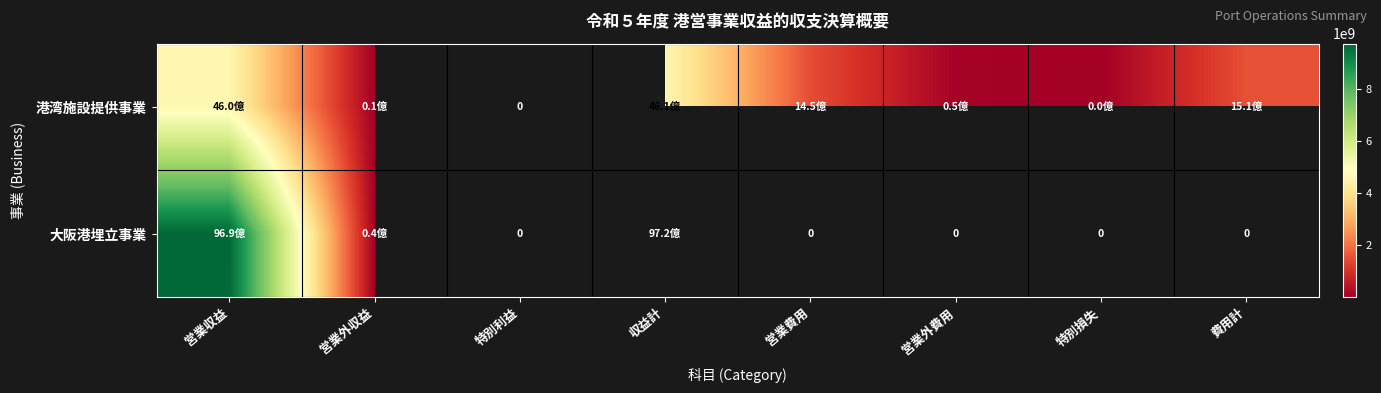

Which series has the widest spread of values?

大阪港埋立事業